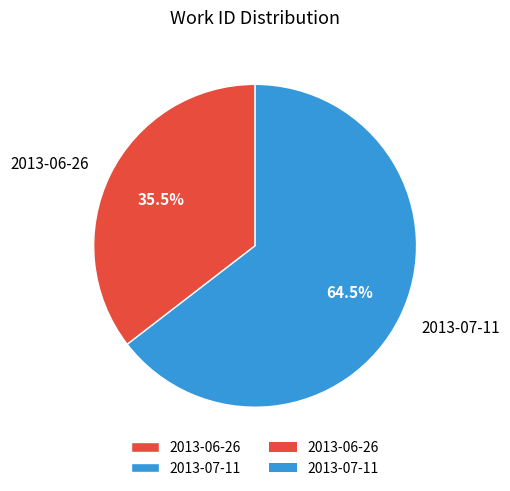

Between 2013-06-26 and 2013-07-11, which is larger?

2013-07-11